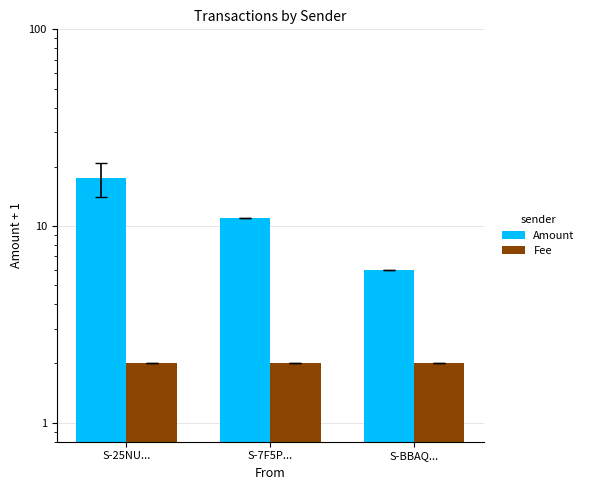

Rank the categories by Amount value from lowest to highest.

S-BBAQ..., S-7F5P..., S-25NU...